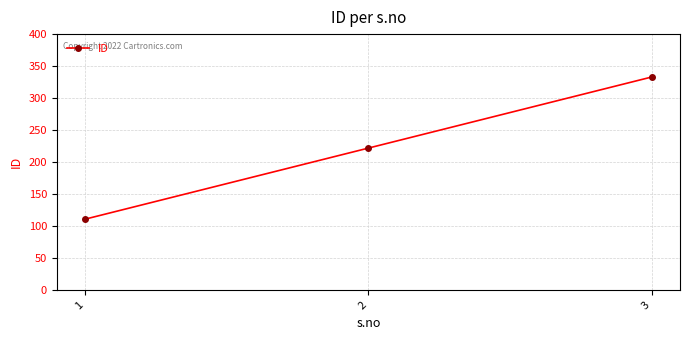

At which category does the chart reach its minimum across all series?

1